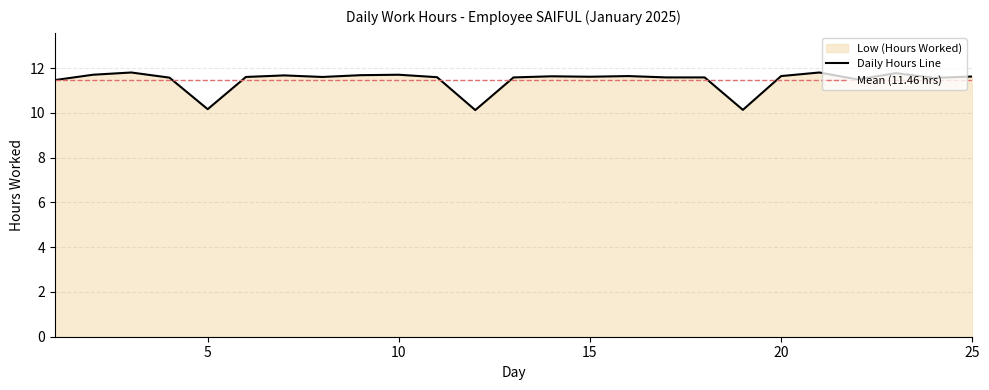

Which label corresponds to the smallest value in the chart?

12